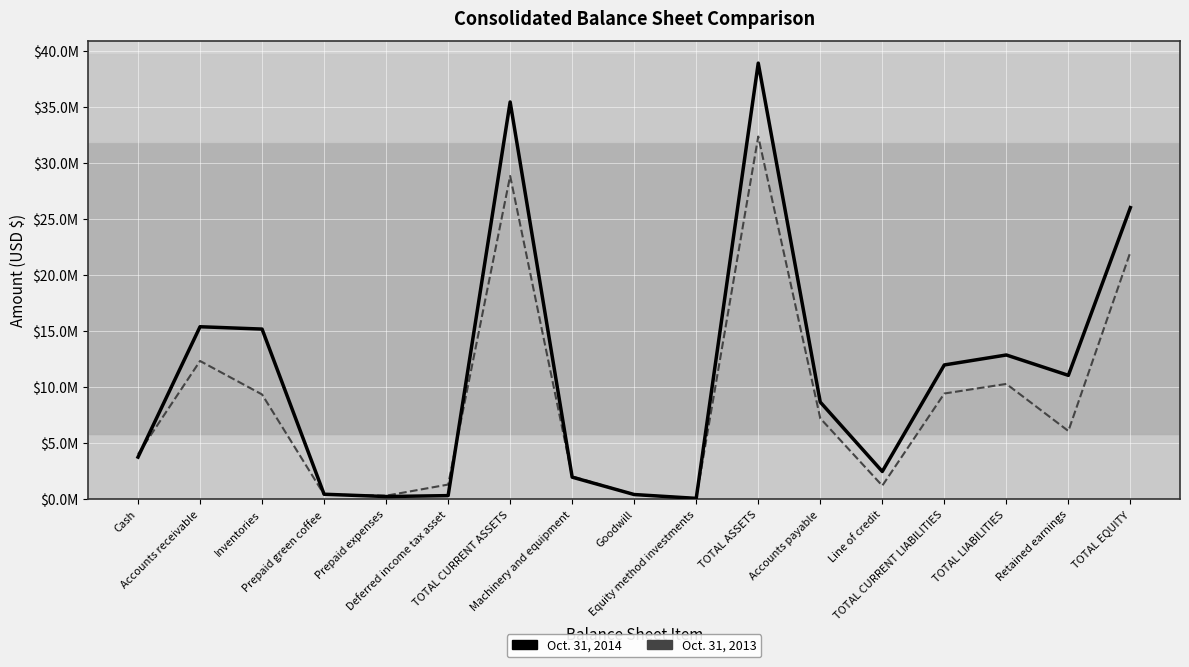

Is it true that Oct. 31, 2014 equals 2302188 at Cash?

False